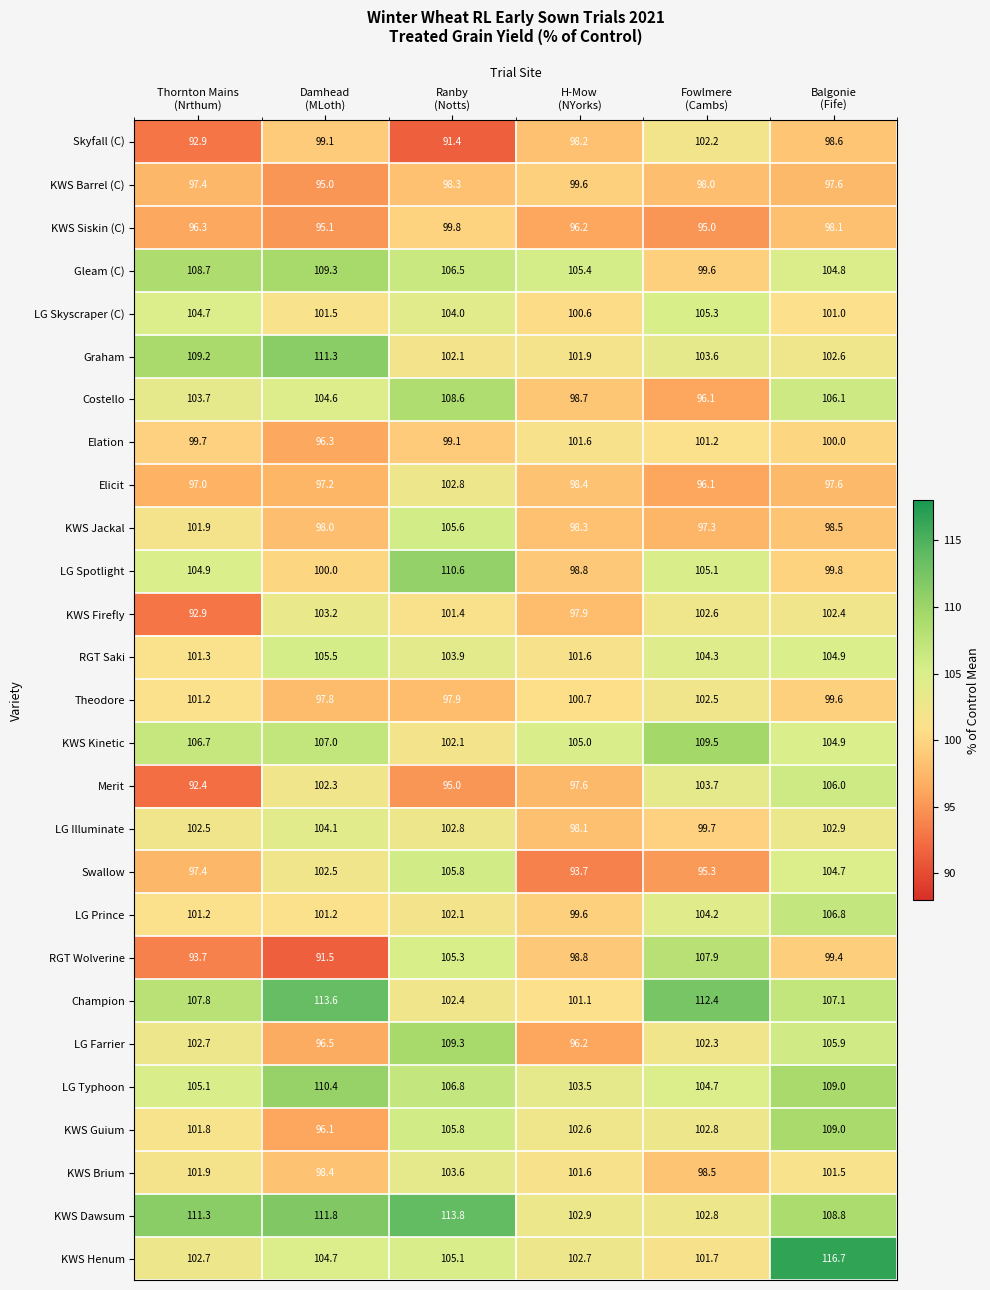

At how many categories does at least one series exceed 101?

6